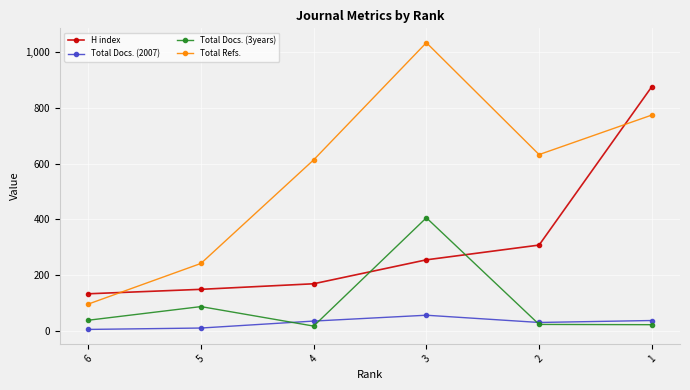

How many categories are shown in the chart?

6